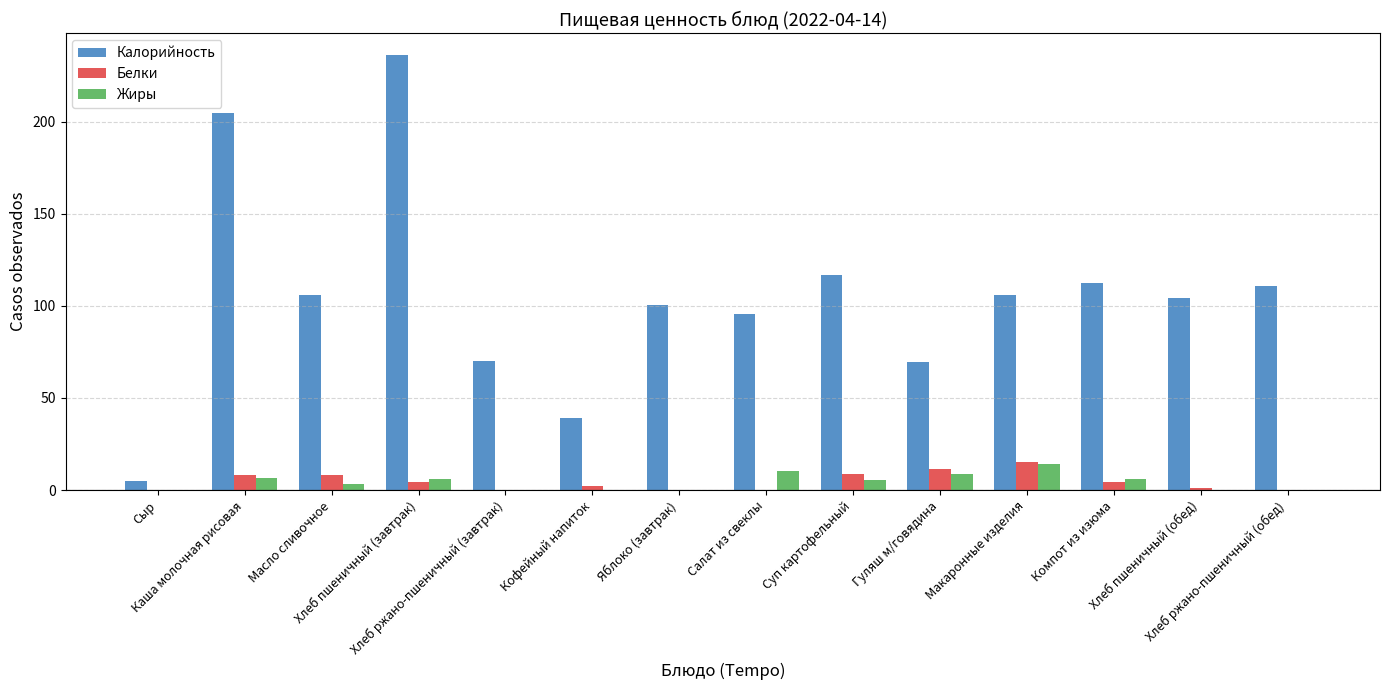

What is the greatest value displayed?

236.2